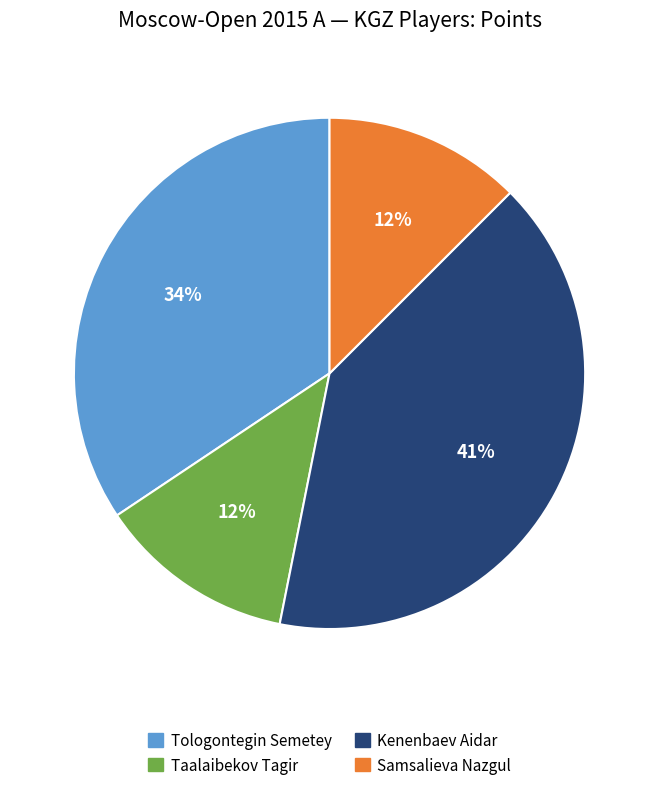

To the nearest percent, what percentage of the pie is Tologontegin Semetey?

34%